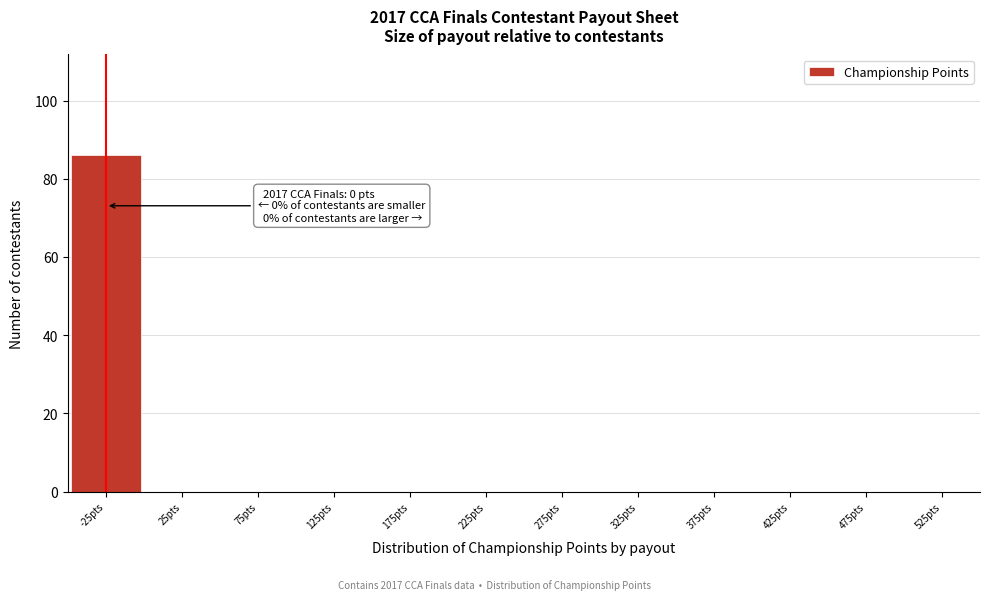

Reading right to left, extract all data points from this chart.

525pts=0	475pts=0	425pts=0	375pts=0	325pts=0	275pts=0	225pts=0	175pts=0	125pts=0	75pts=0	25pts=0	-25pts=86